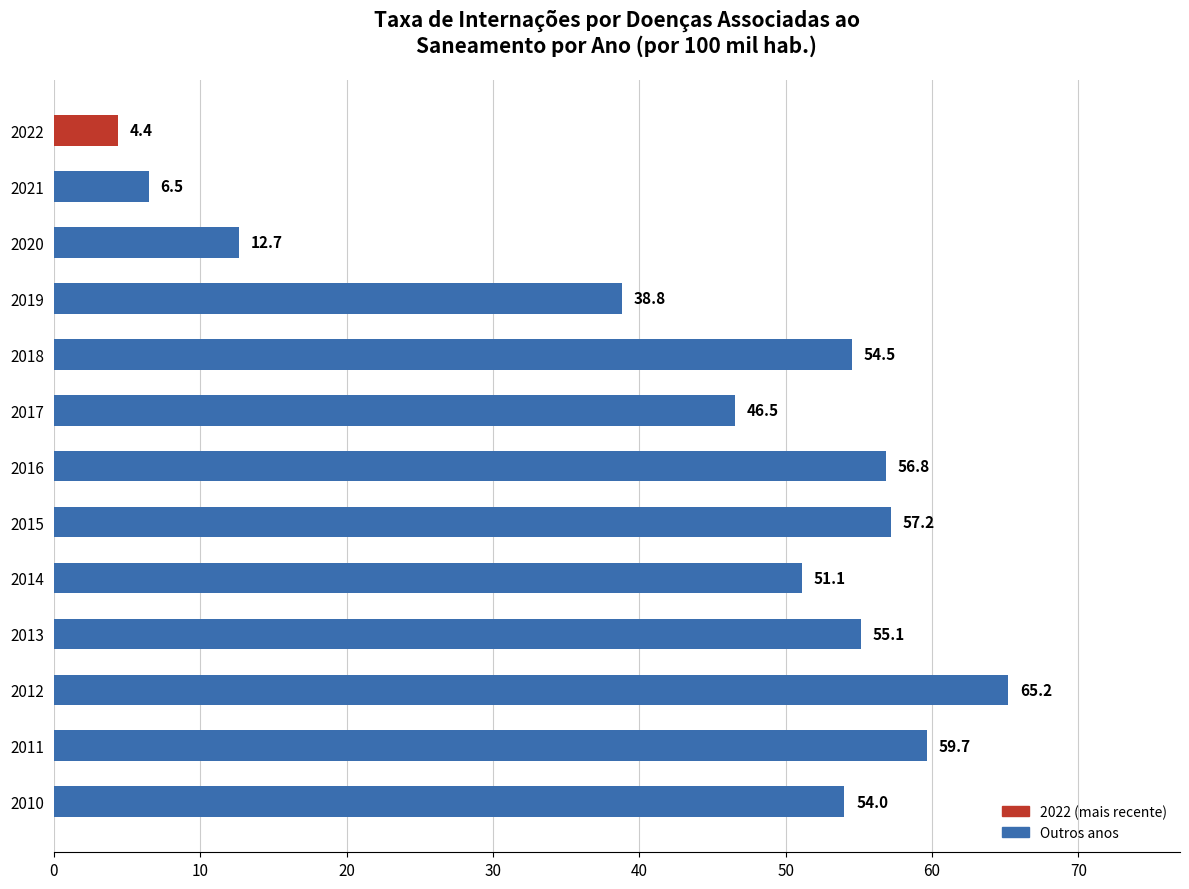

List the labels in order of value, smallest first.

2022, 2021, 2020, 2019, 2017, 2014, 2010, 2018, 2013, 2016, 2015, 2011, 2012